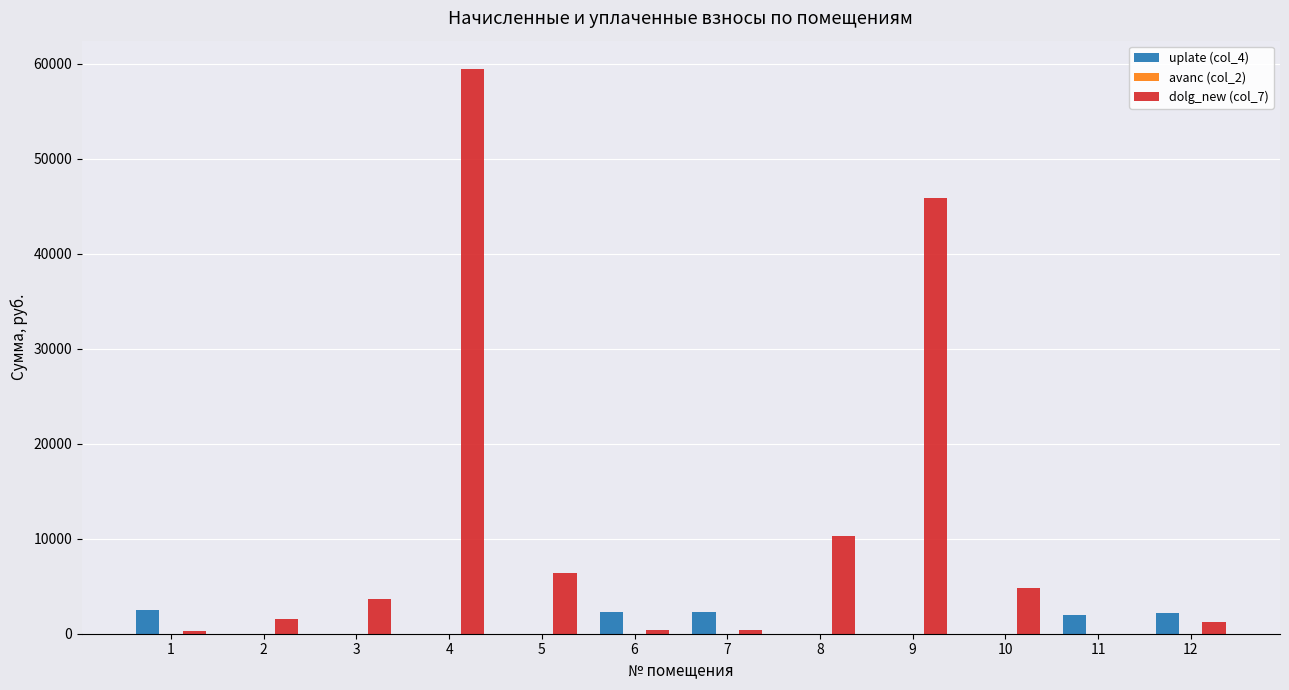

What is the greatest value displayed?

59450.6